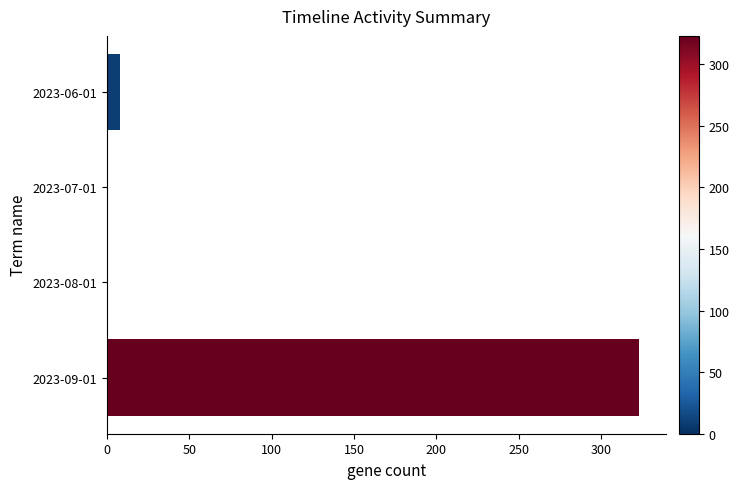

The value at 2023-07-01 is 0. True or false?

True